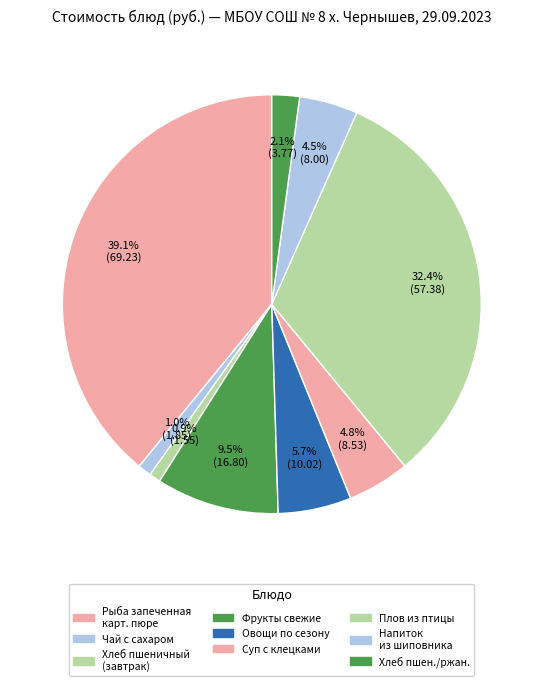

How many slices are in this pie chart?

9